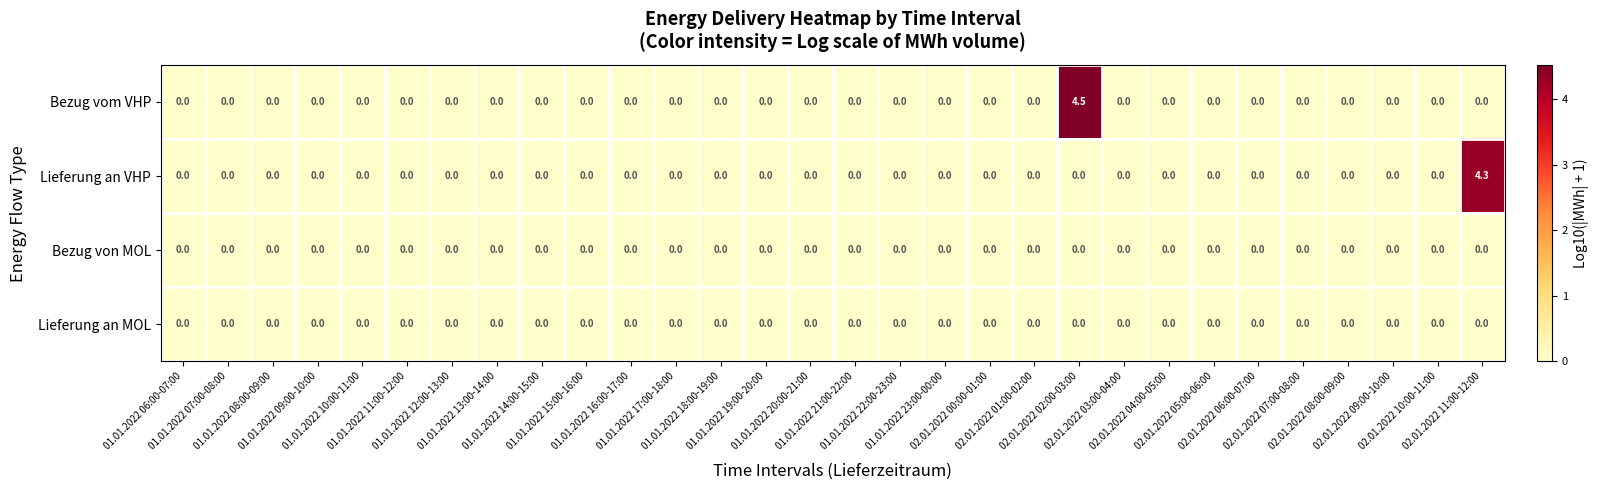

What is the sum of all Lieferung an VHP values?

4.3